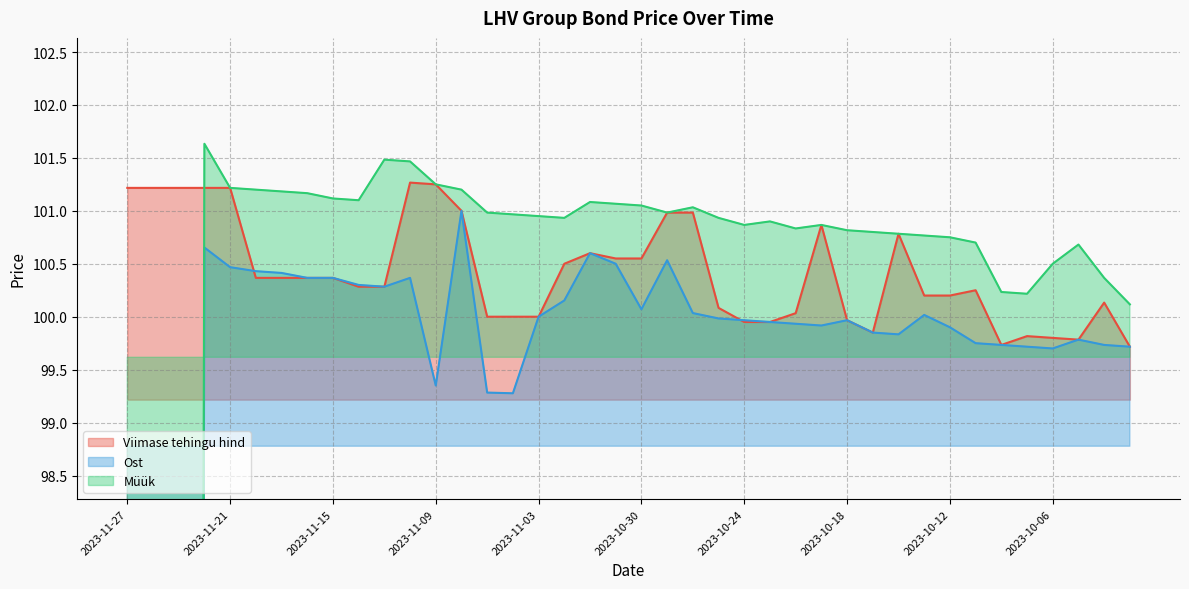

How many intersections are there between Ost and Viimase tehingu hind?

2